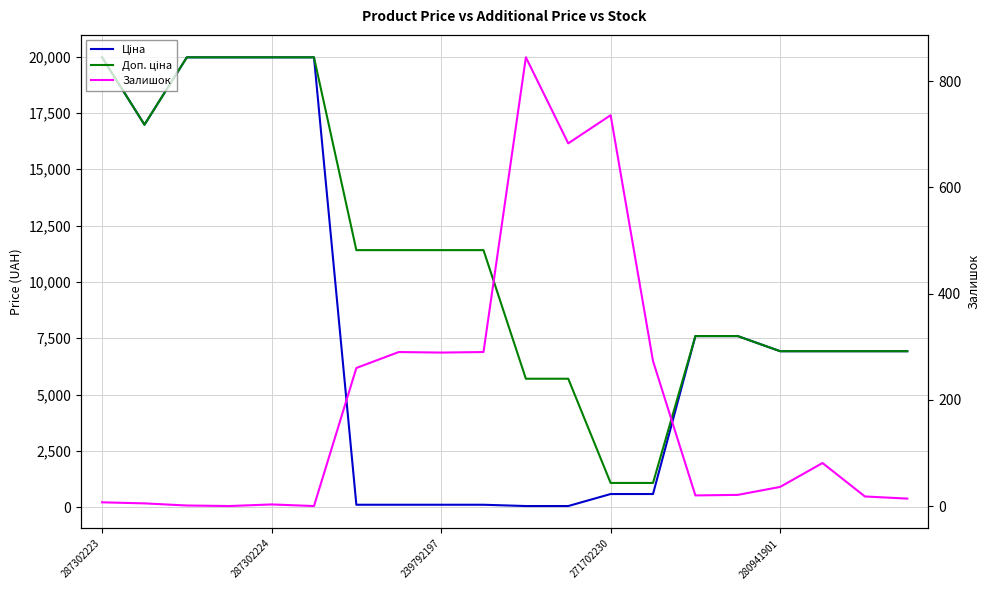

Rank the series by their maximum value, from highest to lowest.

Ціна, Доп. ціна, Залишок